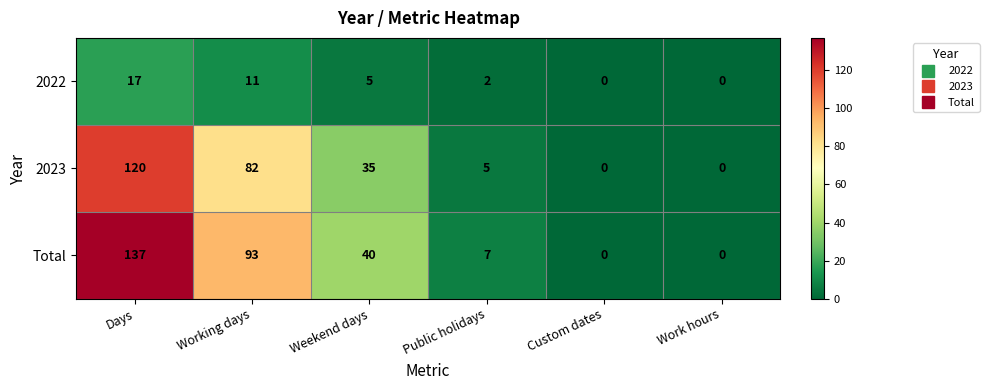

The 2023 series shows 0 at Custom dates. True or false?

True